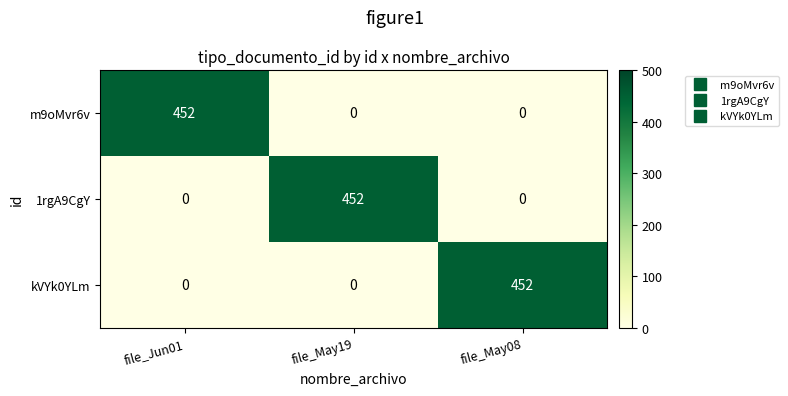

How many categories are shown in the chart?

3